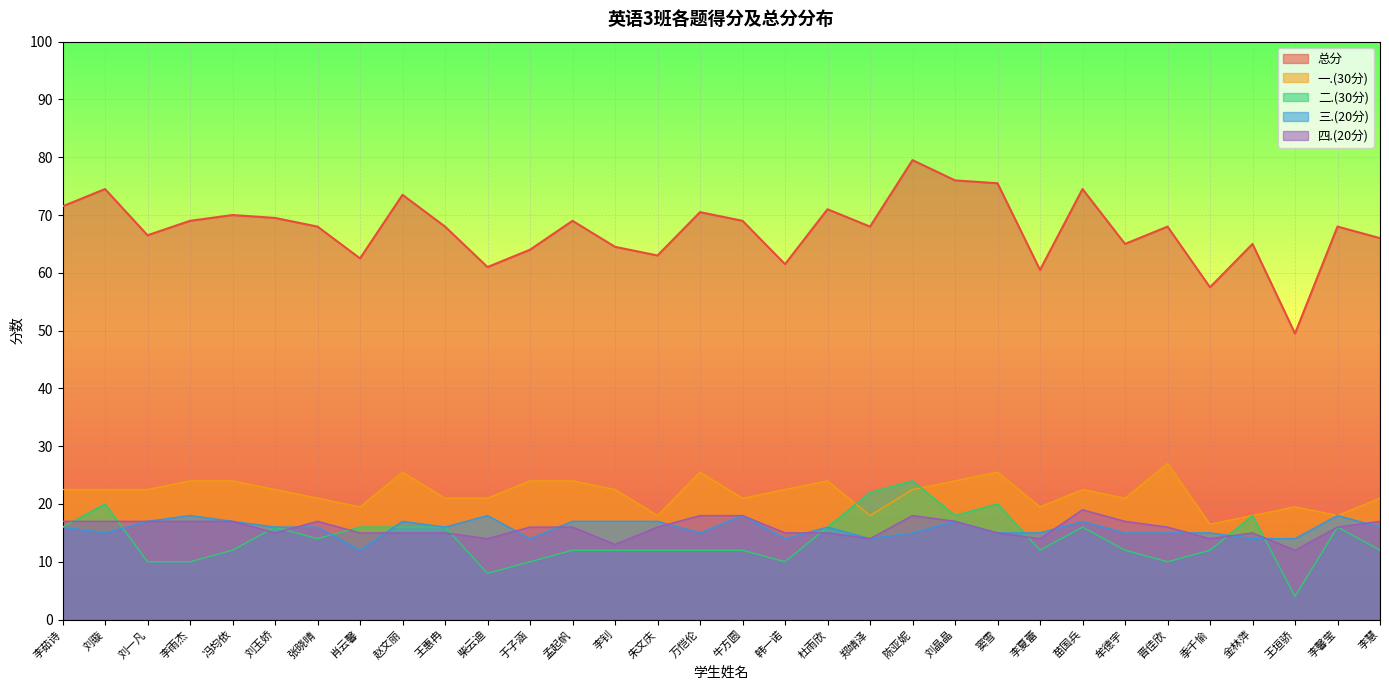

Where is 一.(30分) nearest to the value 21?

张晓晴